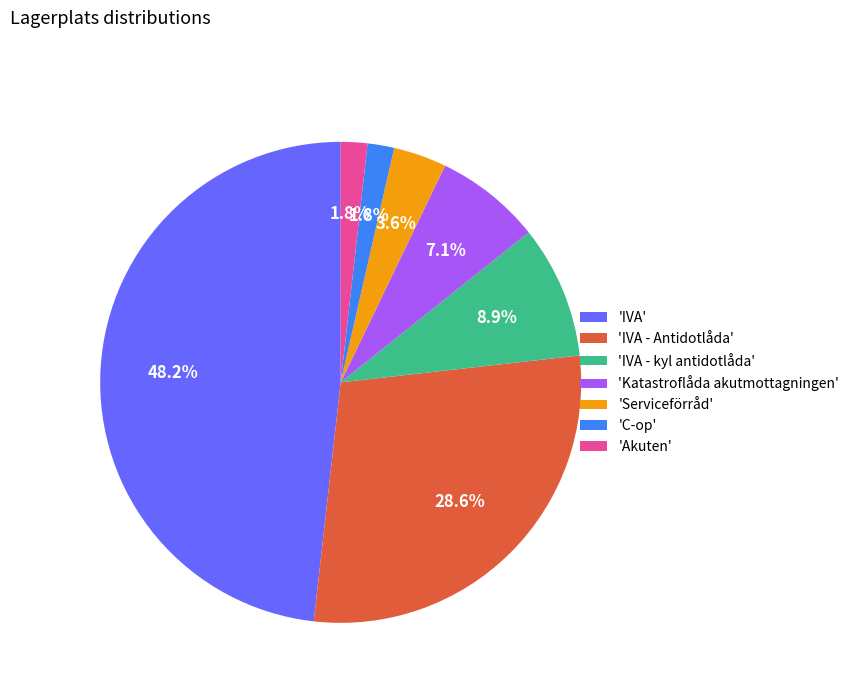

How many segments does this pie chart have?

7